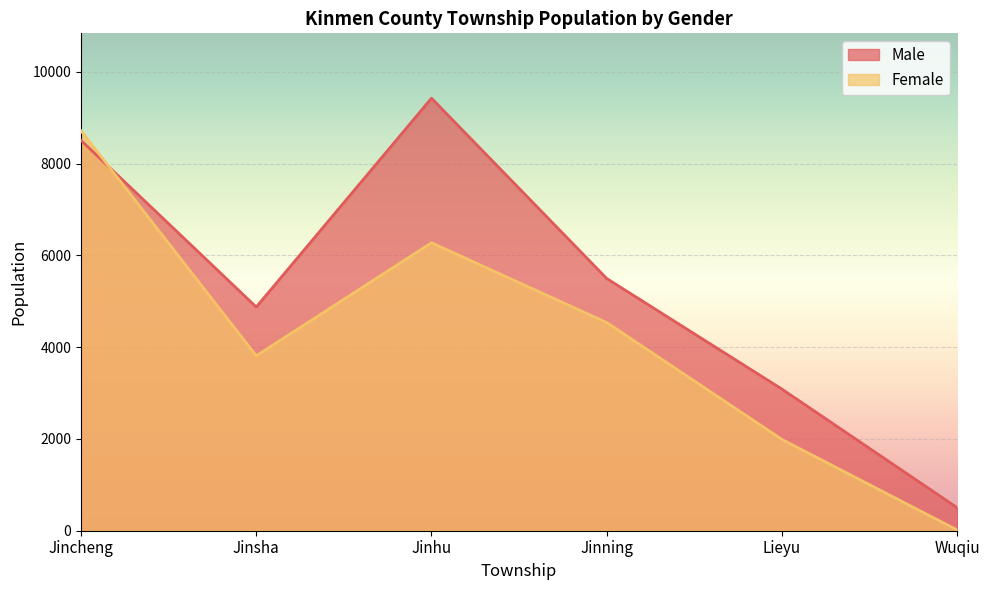

What is the label of the 4th point from the left?

Jinning